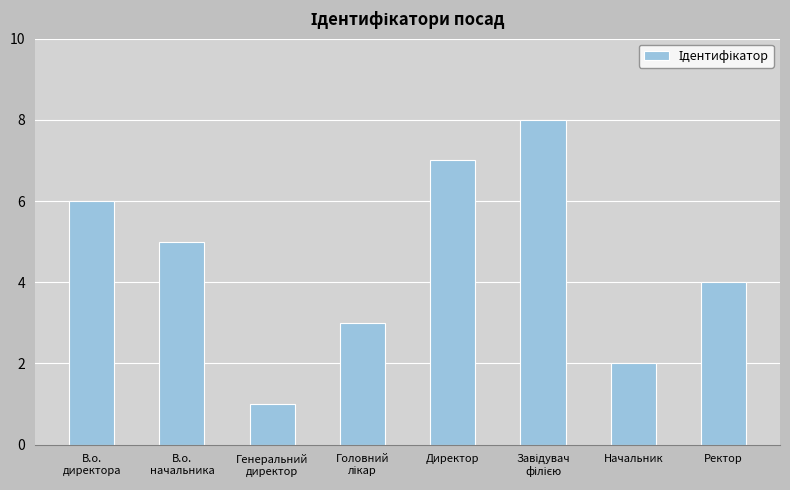

Are the bars grouped side by side (vs. stacked)?

No